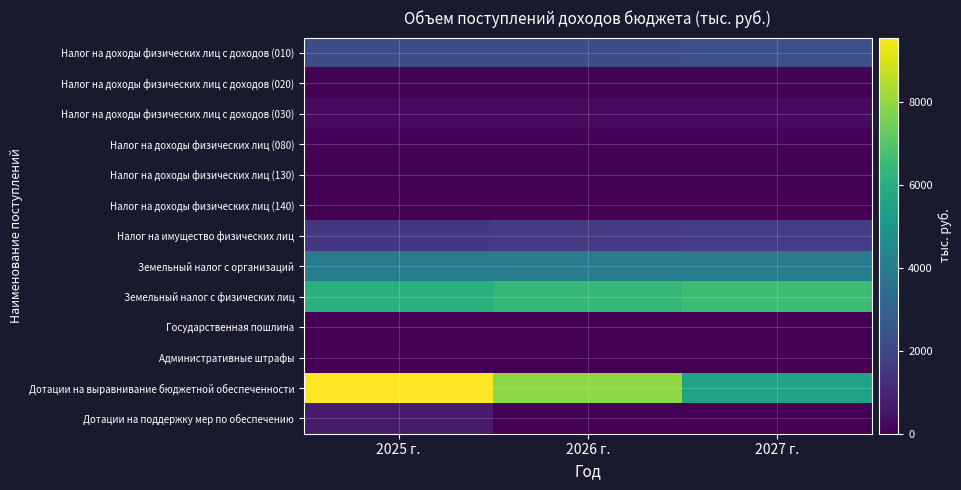

Reading left to right, what are all the values shown in this chart?

Налог на доходы физических лиц с доходов (010): 2025 г.=2241.8	2026 г.=2268.8	2027 г.=2331.0
Налог на доходы физических лиц с доходов (020): 2025 г.=68.8	2026 г.=69.6	2027 г.=71.5
Налог на доходы физических лиц с доходов (030): 2025 г.=272.3	2026 г.=275.6	2027 г.=283.2
Налог на доходы физических лиц (080): 2025 г.=99.0	2026 г.=100.2	2027 г.=103.0
Налог на доходы физических лиц (130): 2025 г.=46.8	2026 г.=47.3	2027 г.=48.5
Налог на доходы физических лиц (140): 2025 г.=22.0	2026 г.=22.3	2027 г.=22.9
Налог на имущество физических лиц: 2025 г.=1520.5	2026 г.=1581.3	2027 г.=1644.5
Земельный налог с организаций: 2025 г.=4016.8	2026 г.=4016.8	2027 г.=4016.8
Земельный налог с физических лиц: 2025 г.=6038.0	2026 г.=6347.6	2027 г.=6560.0
Государственная пошлина: 2025 г.=5.4	2026 г.=5.6	2027 г.=5.8
Административные штрафы: 2025 г.=0.7	2026 г.=0.7	2027 г.=0.7
Дотации на выравнивание бюджетной обеспеченности: 2025 г.=9541.2	2026 г.=7909.3	2027 г.=5551.9
Дотации на поддержку мер по обеспечению: 2025 г.=685.0	2026 г.=0.0	2027 г.=0.0